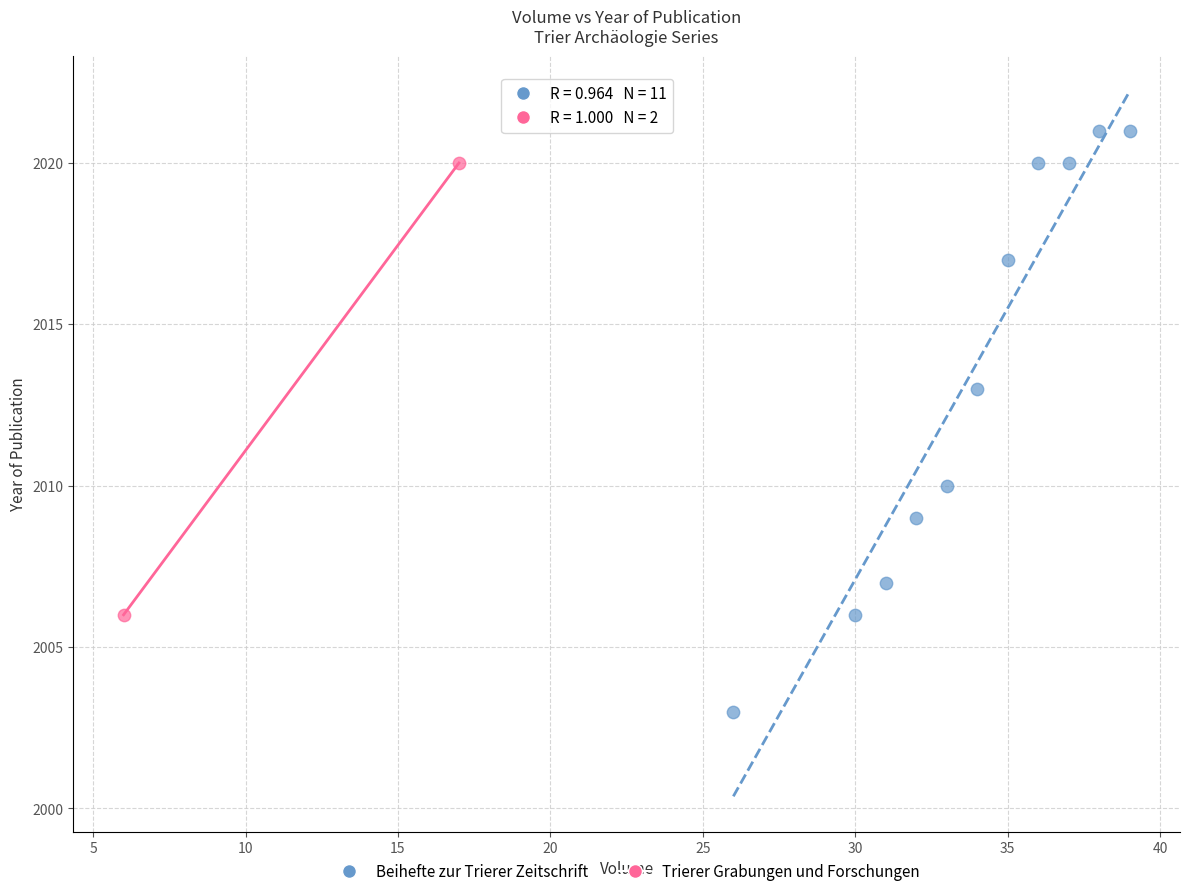

What are all the series names shown in the legend?

Beihefte zur Trierer Zeitschrift, Trierer Grabungen und Forschungen